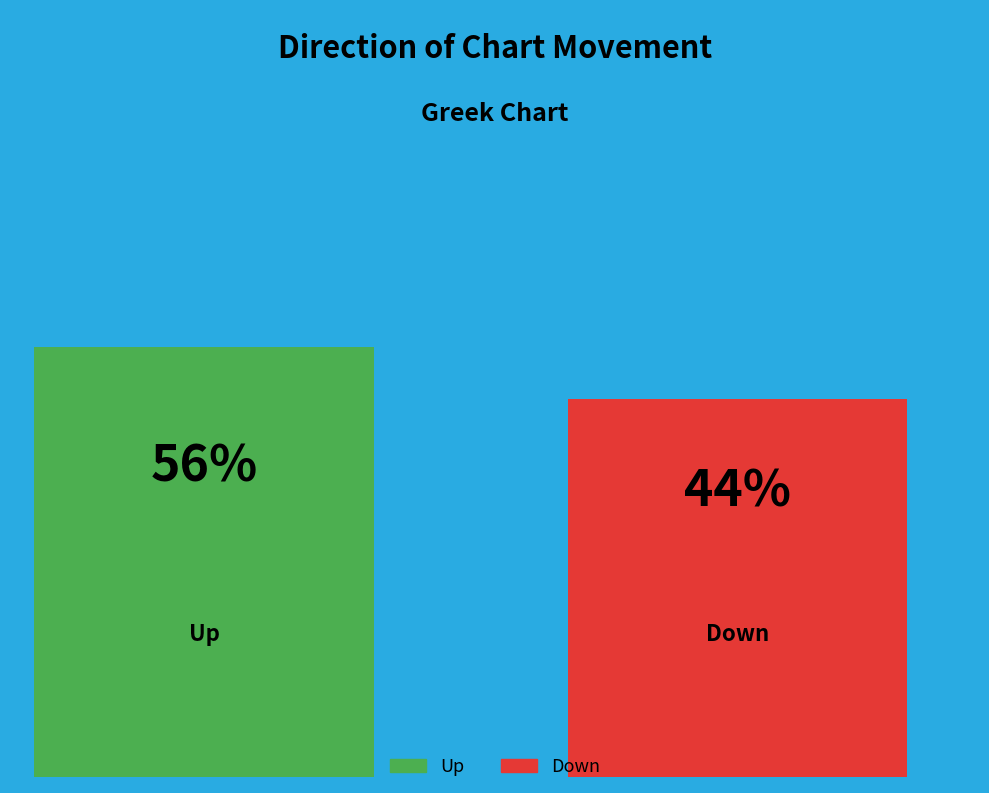

What are all the series names shown in the legend?

Up, Down